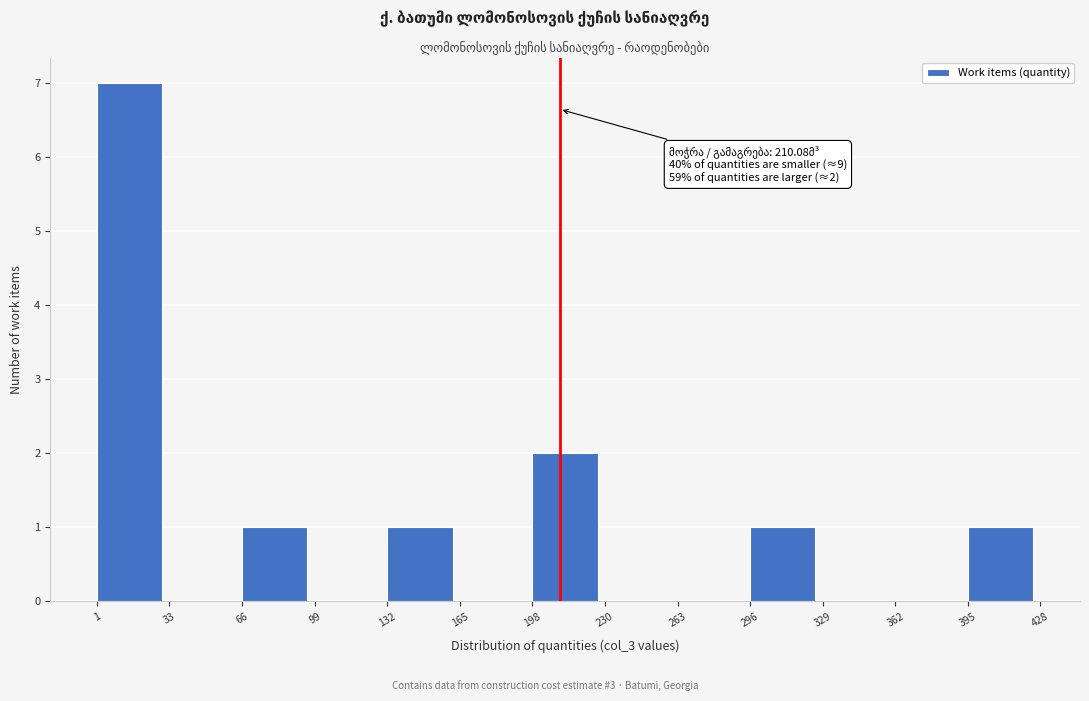

Over which range of the x-axis is the bar tallest?

1 to 33